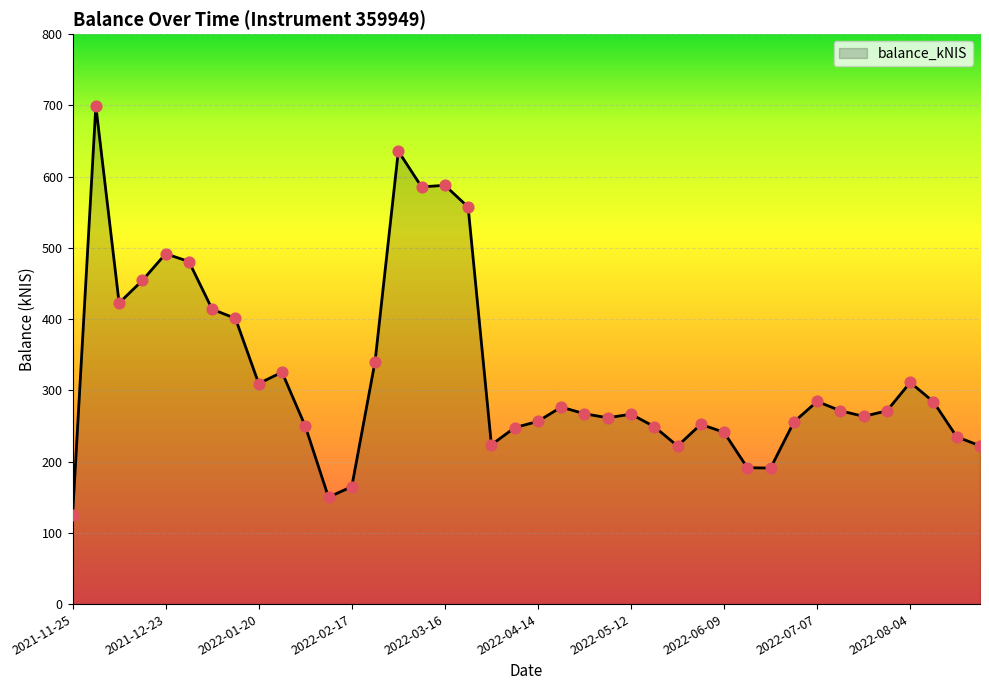

What is the smallest value displayed?

124.5